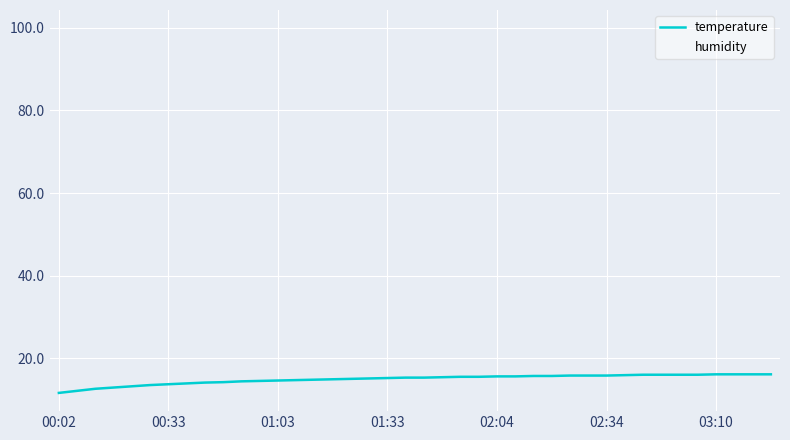

Which series has the widest spread of values?

humidity